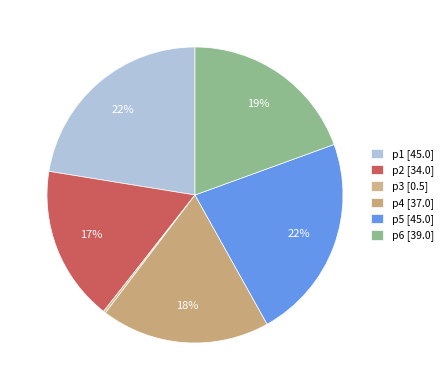

True or false: p3 accounts for 0% of the total.

True